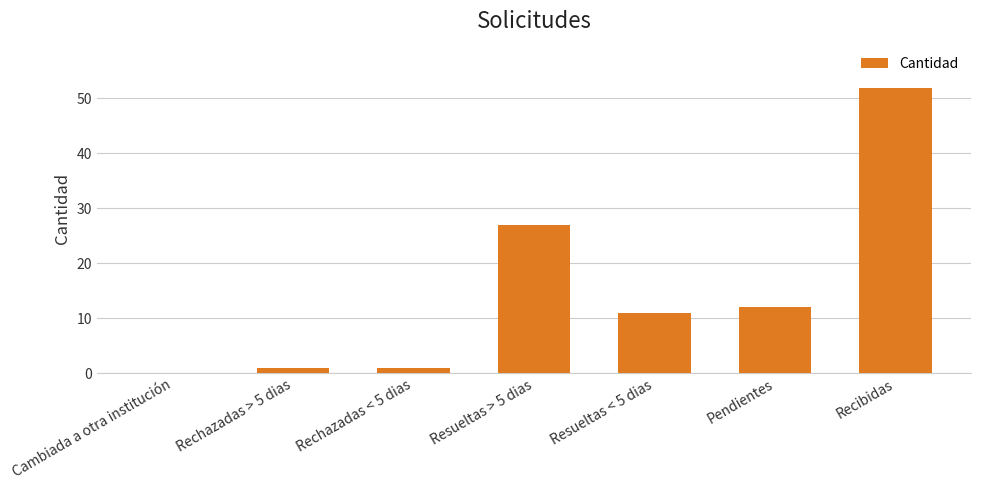

What is the sum of the values at Resueltas < 5 dias and Cambiada a otra institución?

11